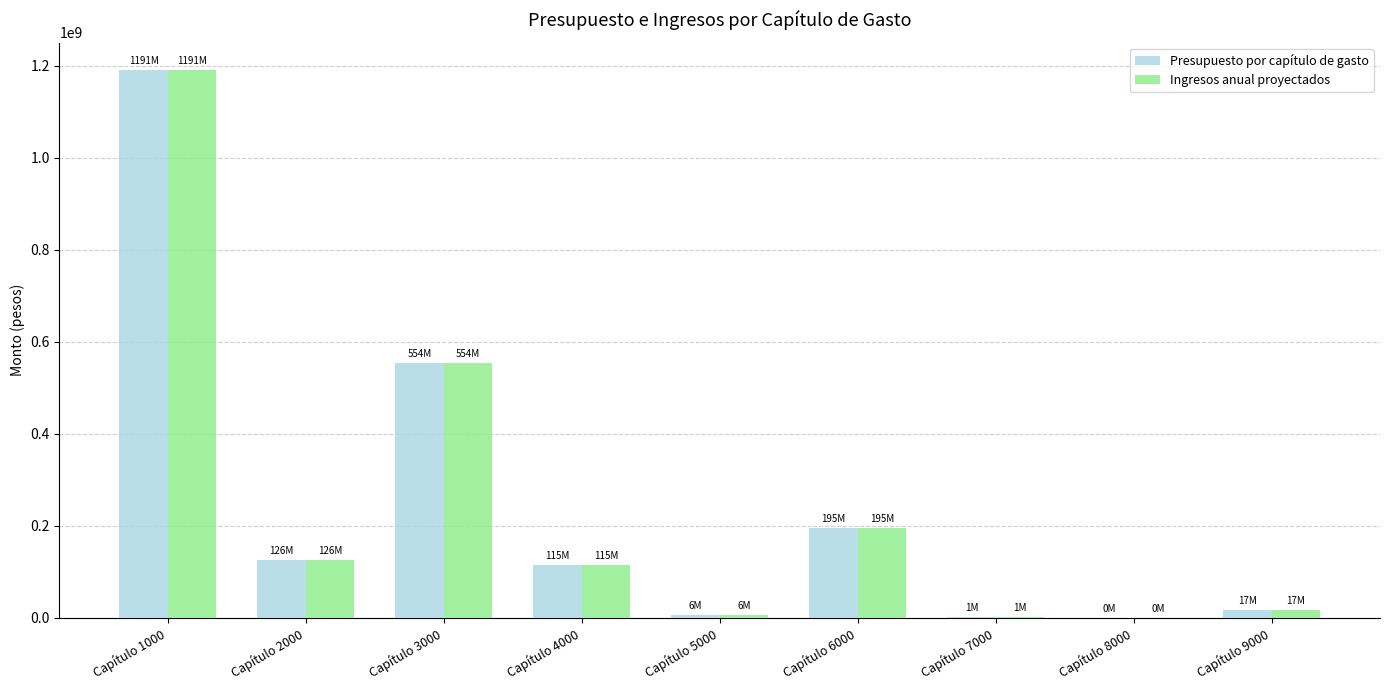

What is the sum of all Ingresos anual proyectados values?

2206426462